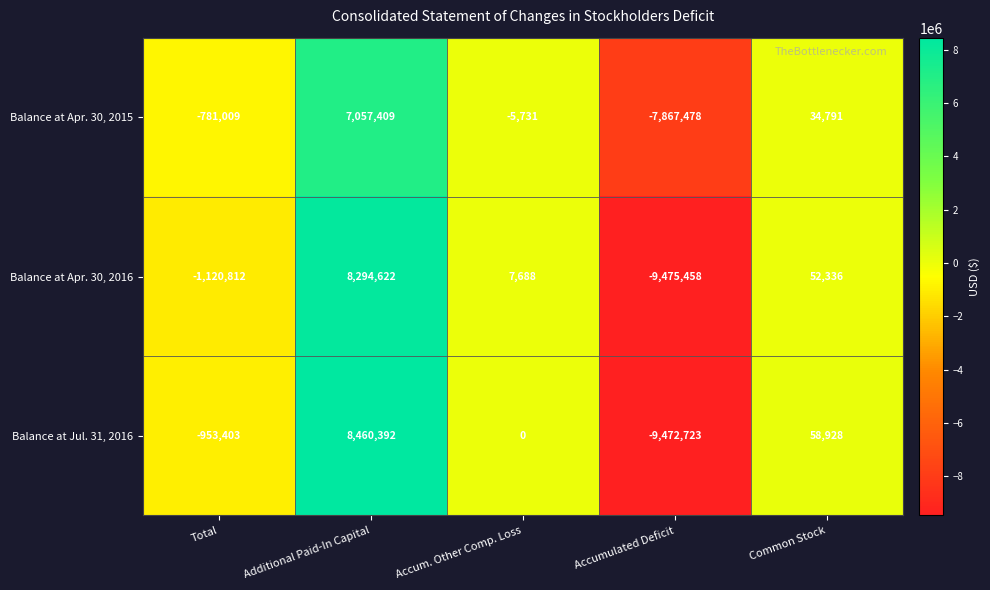

What is the difference between the highest and lowest values at Accum. Other Comp. Loss?

13419